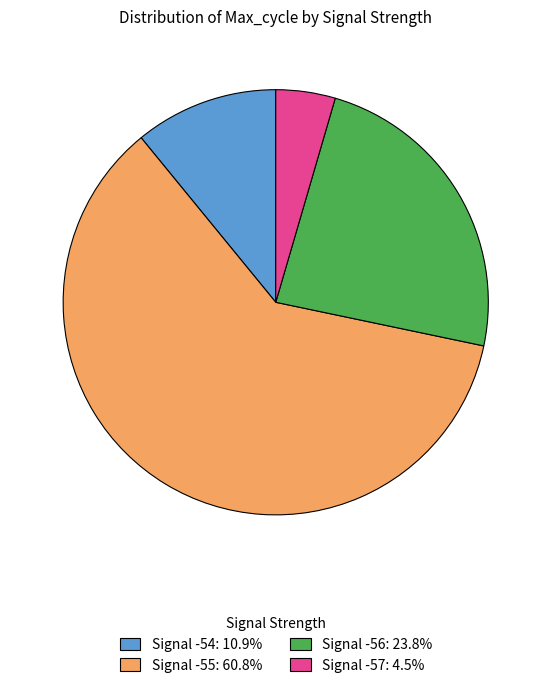

Approximately how many times larger is the value at Signal -56: 23.8% compared to Signal -54: 10.9%?

2.2